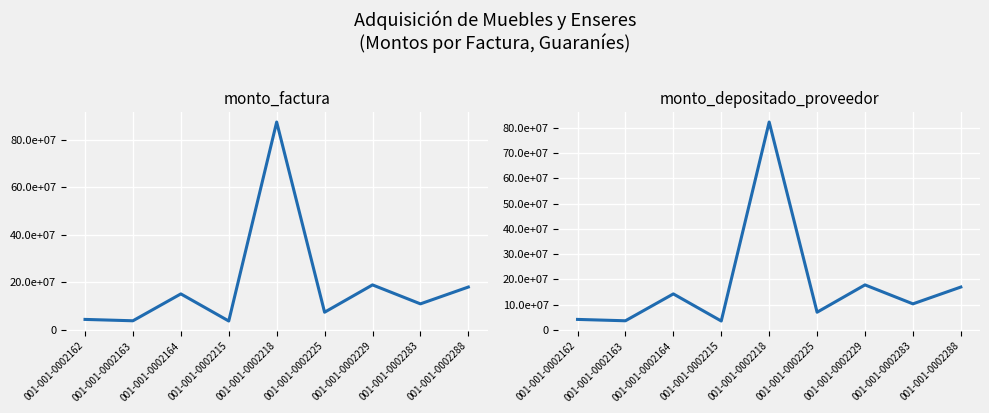

What is the highest value of the monto_depositado_proveedor series?

82371540